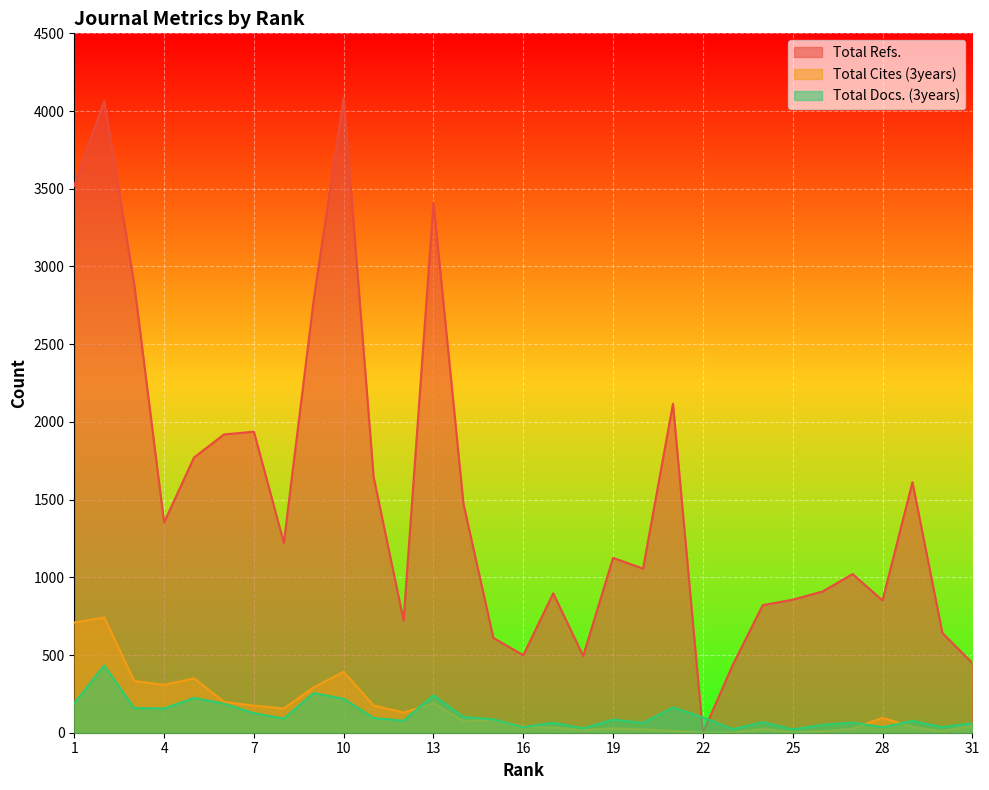

What is the difference between the maximum and minimum values in the Total Docs. (3years) series?

412